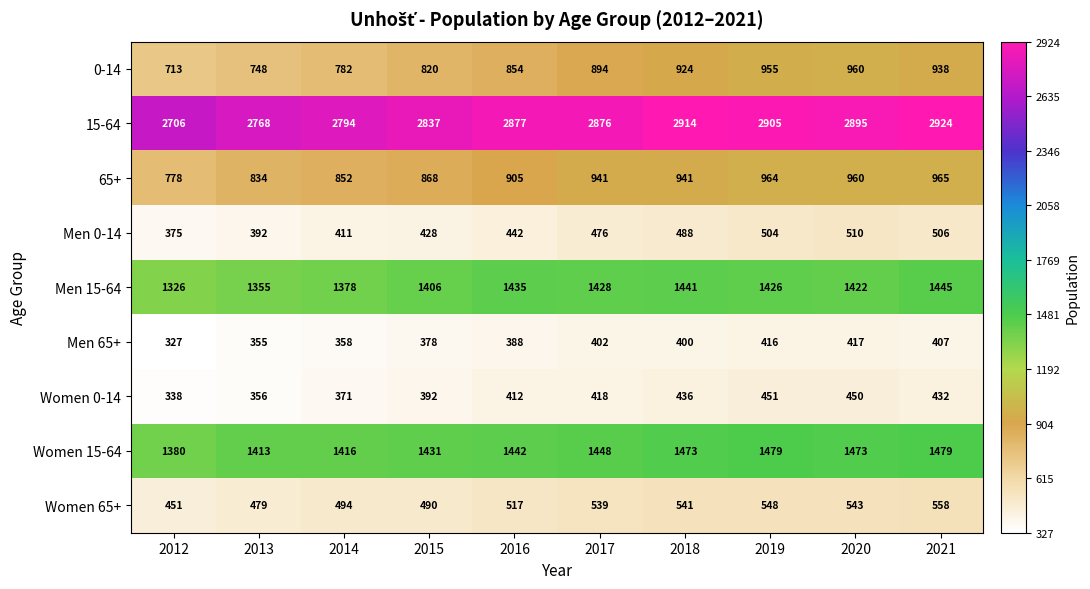

At which category does the chart reach its peak across all series?

2021